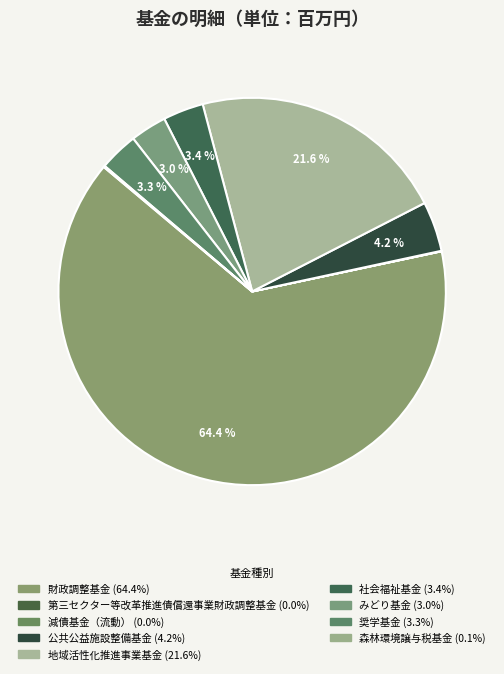

Which category has the biggest portion of the pie?

財政調整基金